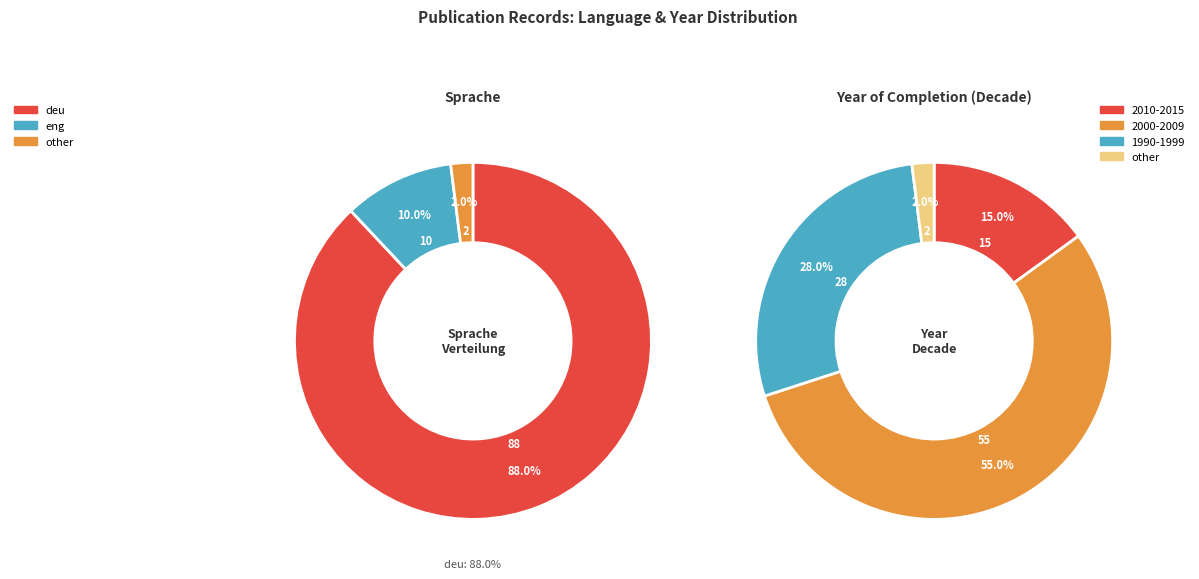

Which slice is the smallest?

other